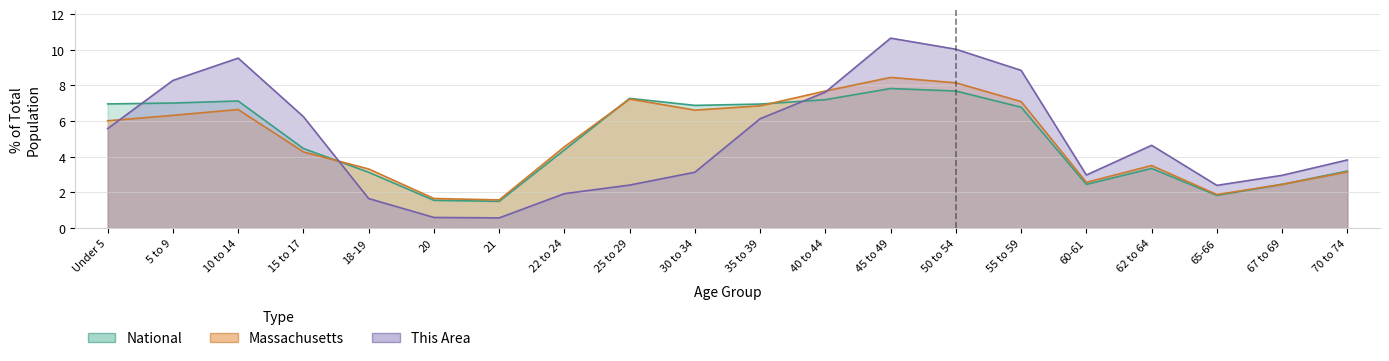

After their last crossing, which series has the higher values: This Area or Massachusetts?

This Area